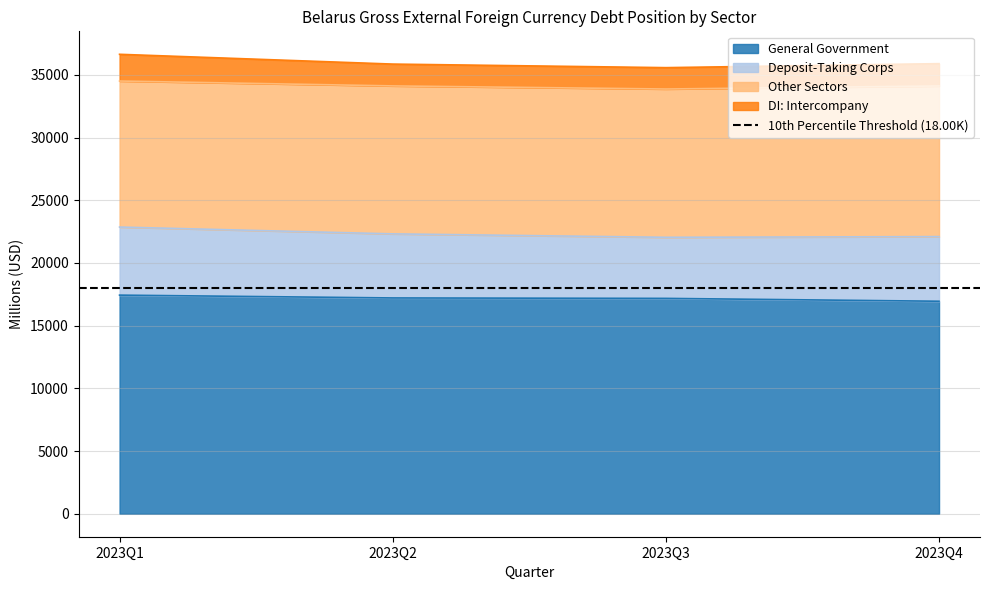

Is it true that DI: Intercompany equals 36640 at 2023Q1?

True